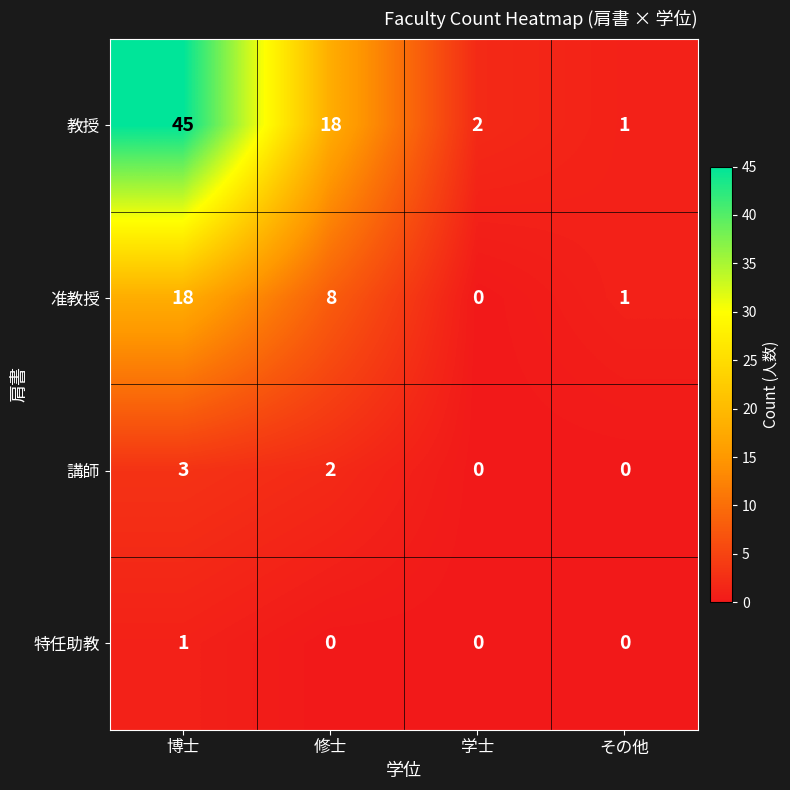

Reading left to right, what are all the values shown in this chart?

教授: 45	18	2	1
准教授: 18	8	0	1
講師: 3	2	0	0
特任助教: 1	0	0	0